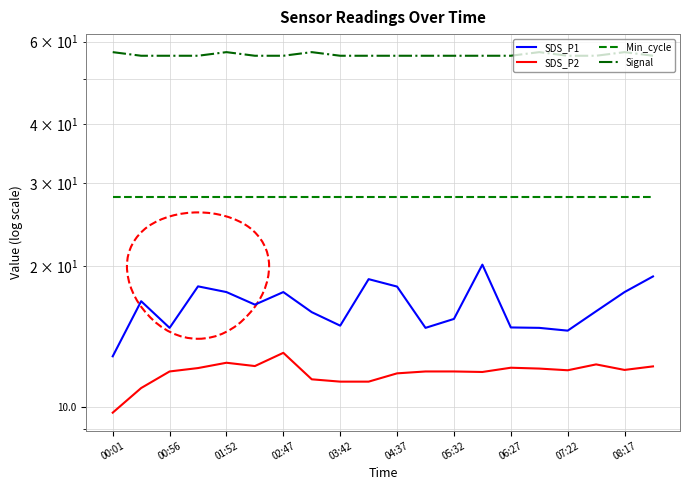

Rank the series by their maximum value, from highest to lowest.

Signal, Min_cycle, SDS_P1, SDS_P2